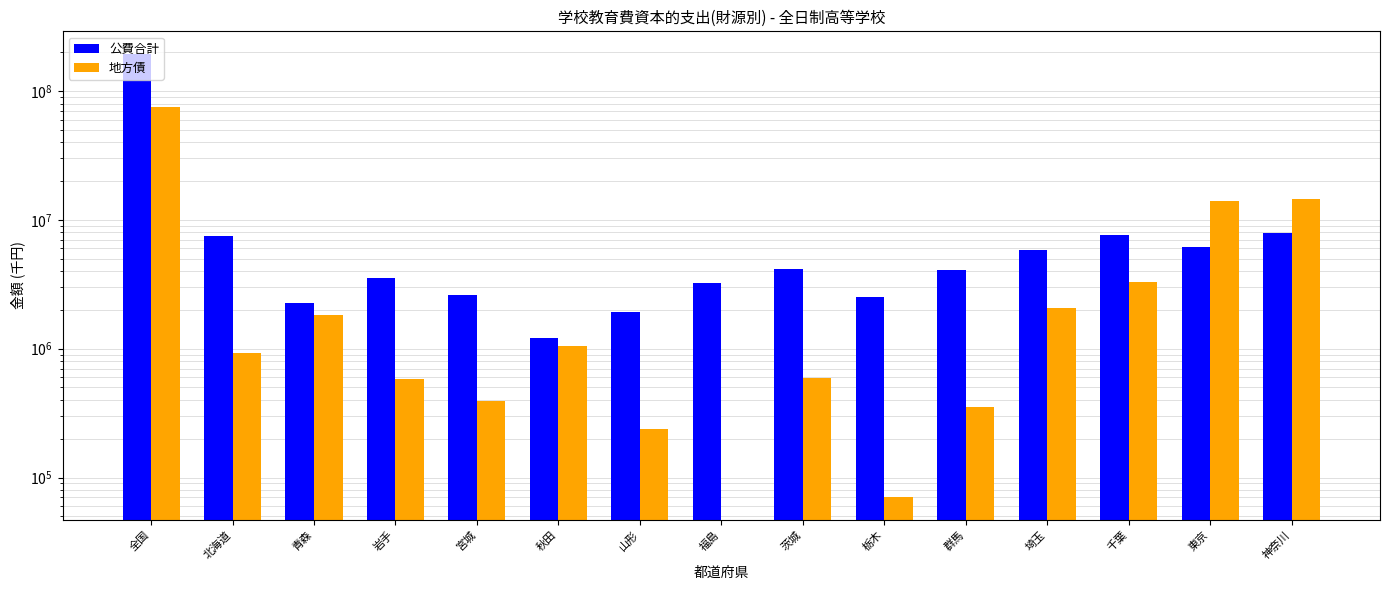

What is the difference between the 地方債 values at 栃木 and 宮城?

323381